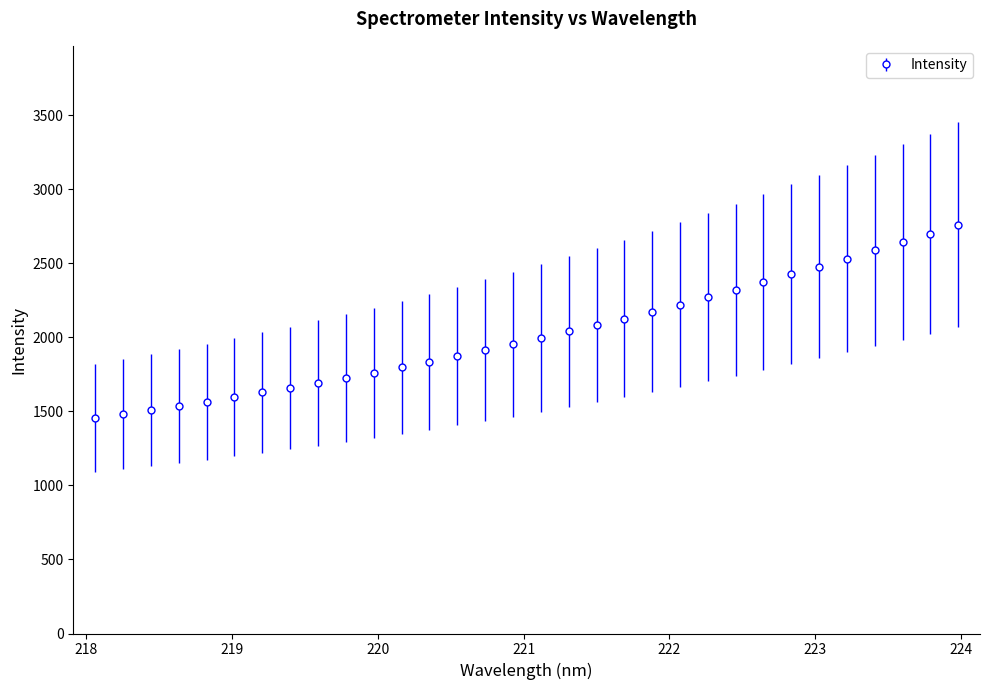

True or false: the data has more than 2 interior local peaks.

False